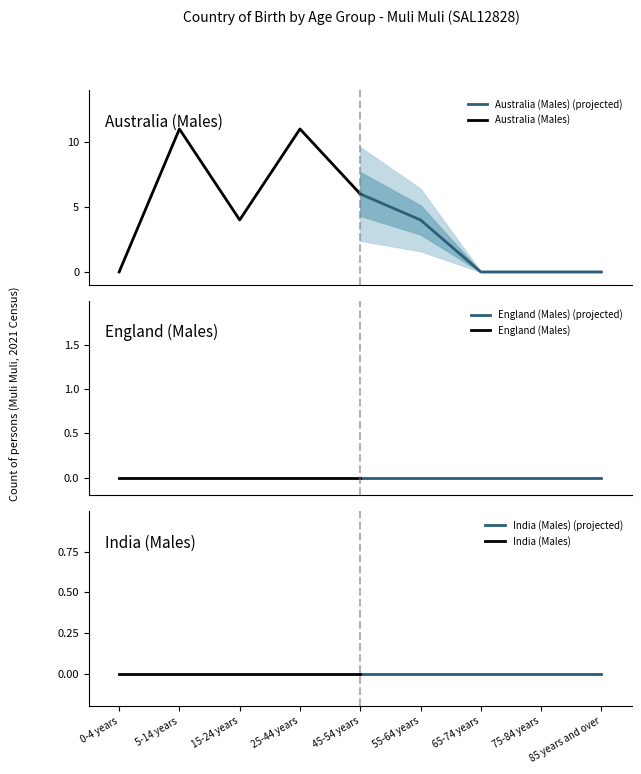

How many distinct data groups are displayed?

6